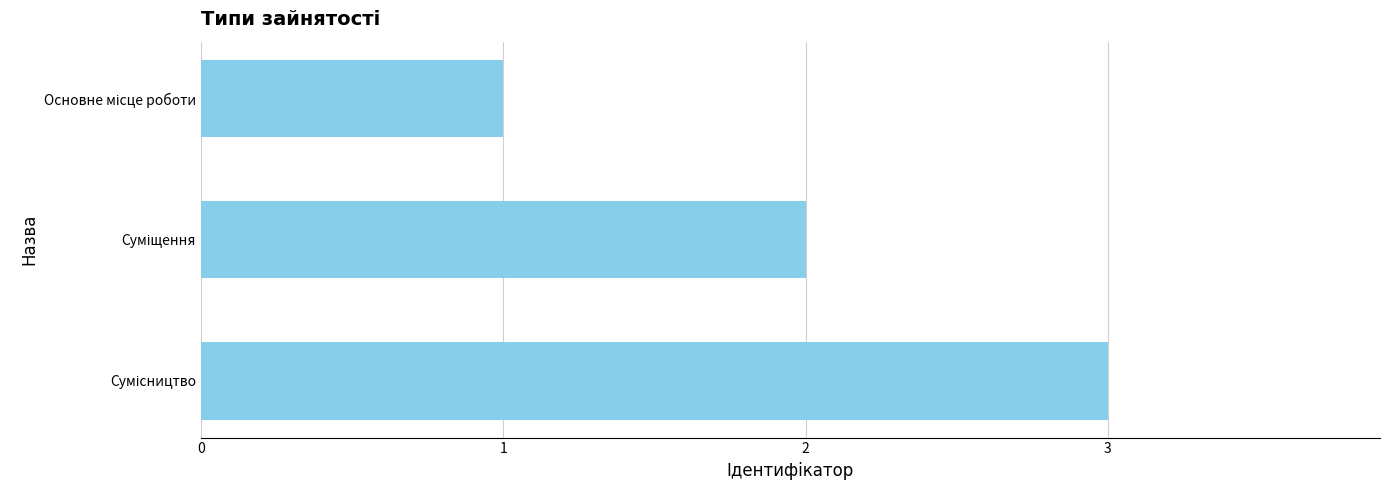

What is the maximum value shown in the chart?

3